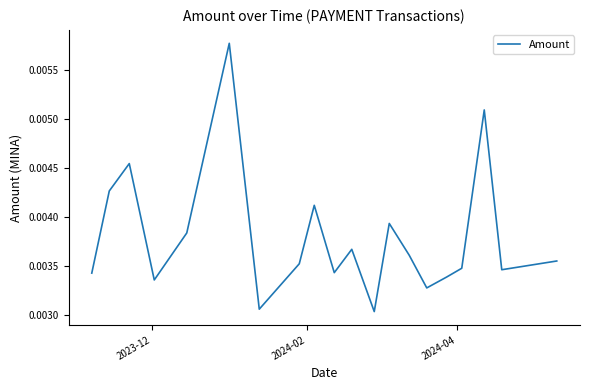

Does the chart display data point markers on the line(s)?

No